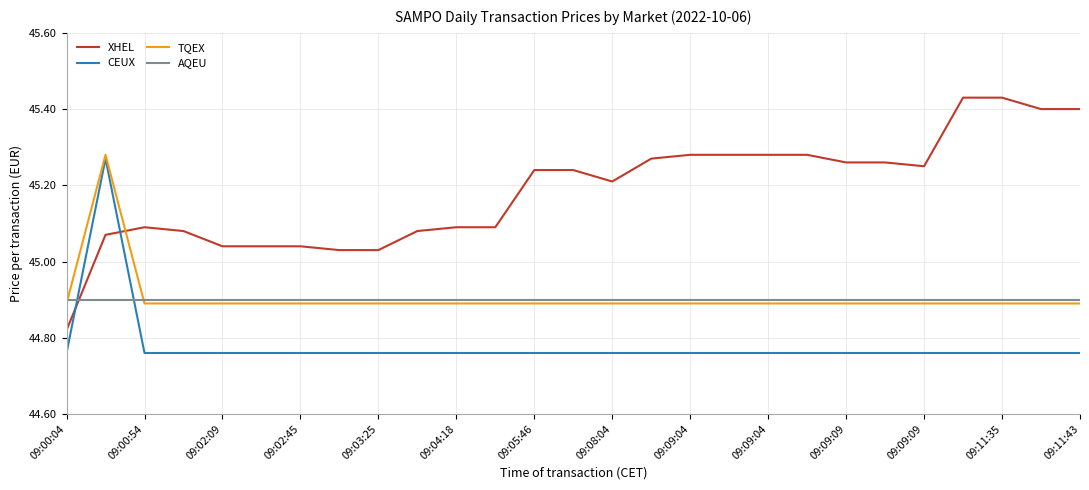

Which series has the largest range (max minus min)?

XHEL